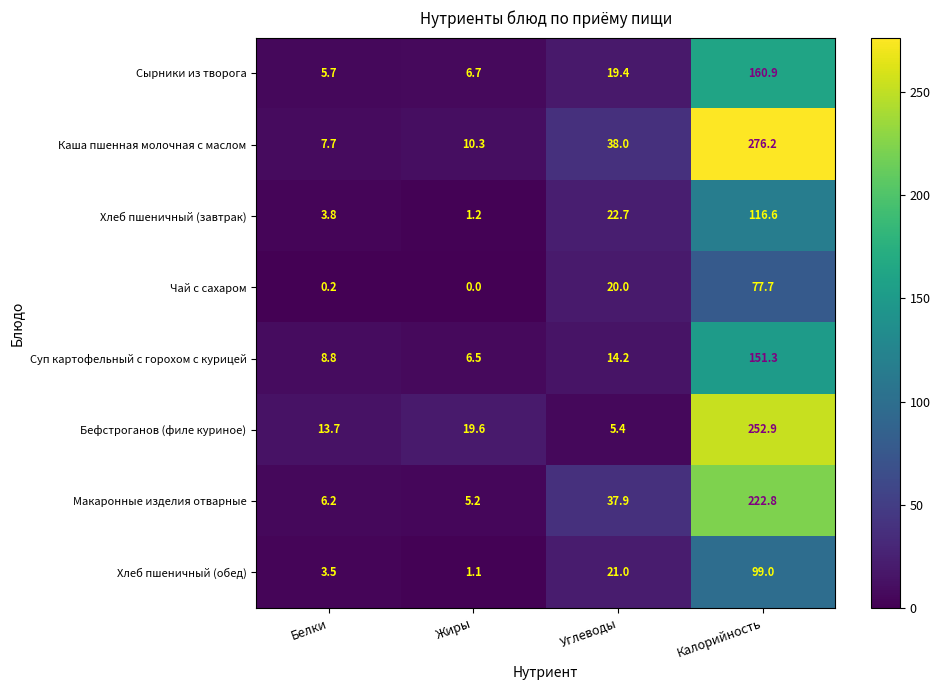

Where is Хлеб пшеничный (обед) nearest to the value 50?

Углеводы